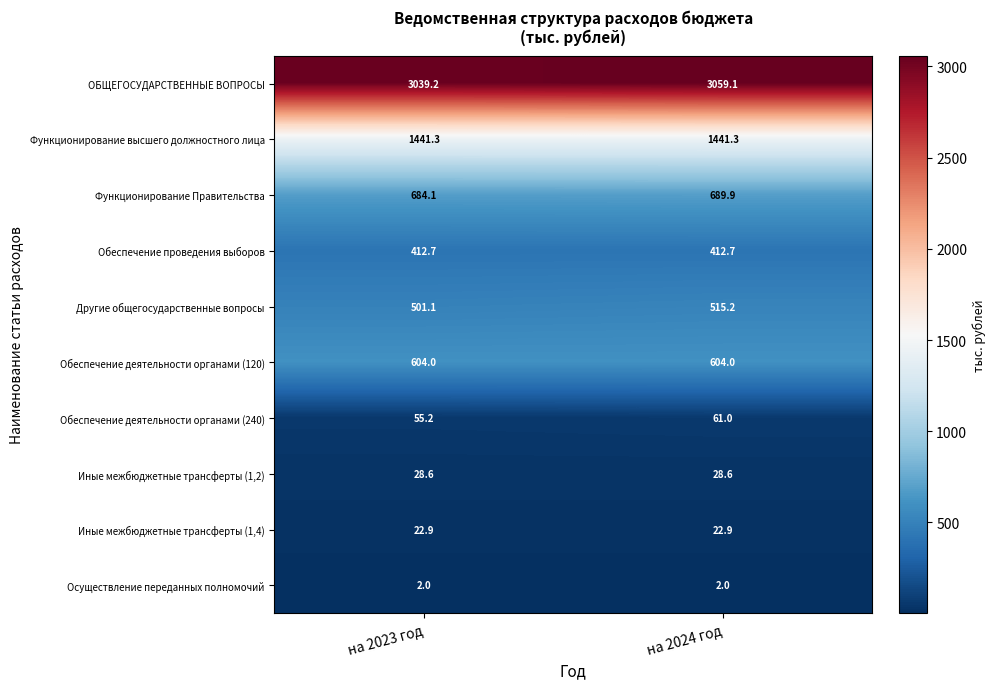

What is the minimum value for Осуществление переданных полномочий?

2.0